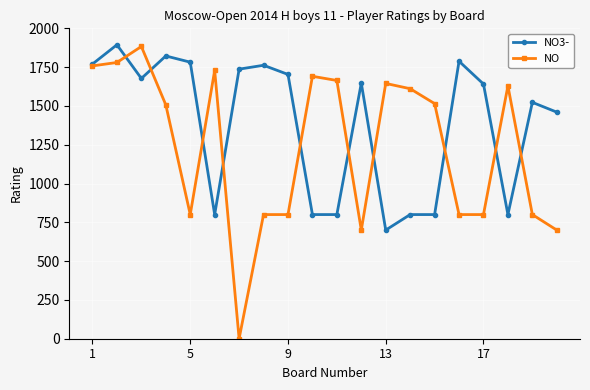

What is the highest value of the NO series?

1883